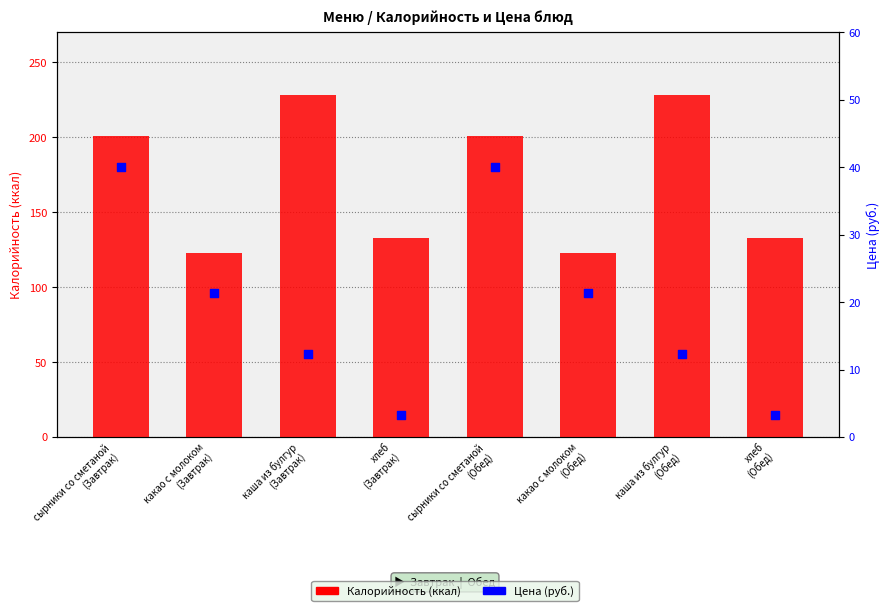

What are all the series names shown in the legend?

Калорийность, Цена